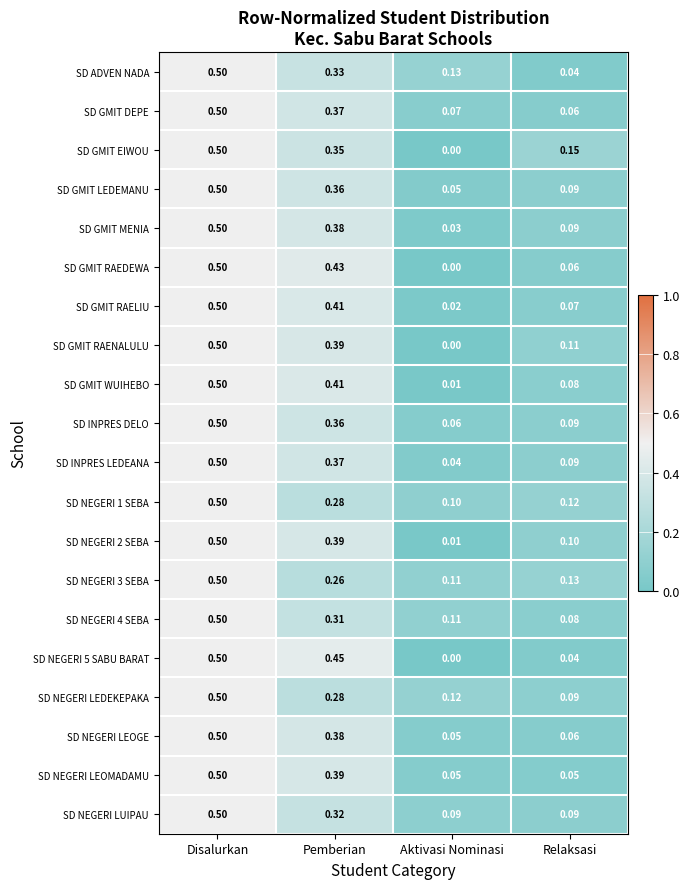

Which series has the largest total across all categories?

SD INPRES DELO